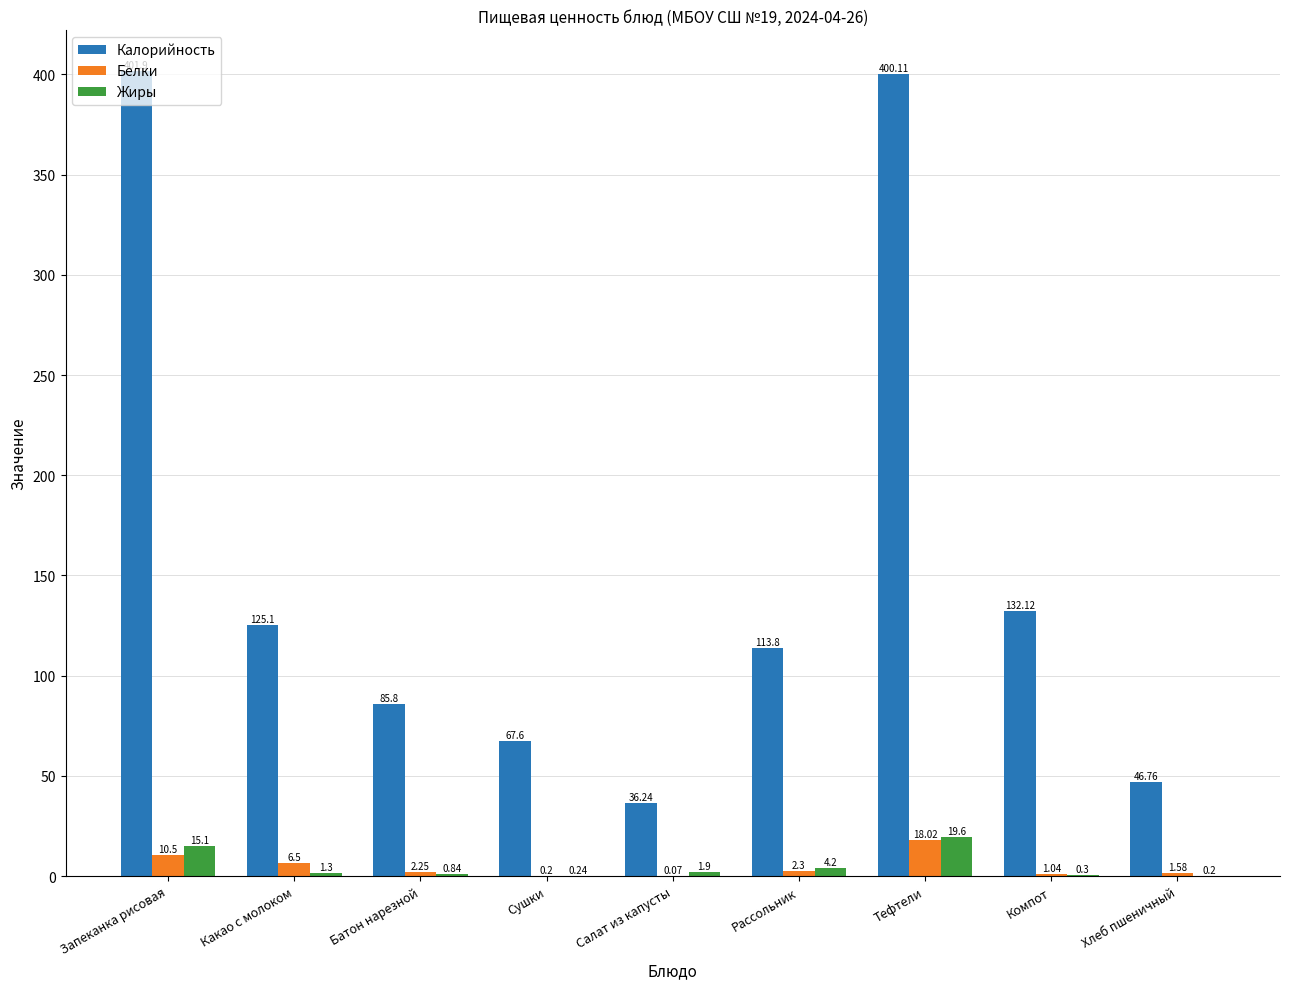

Which category has the highest value in the Жиры series?

Тефтели